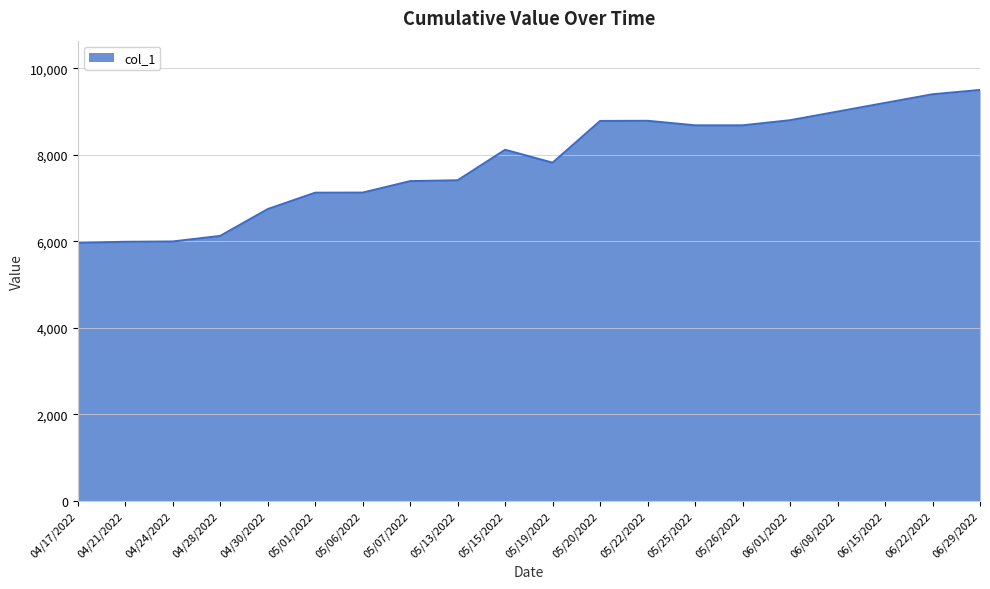

What is the difference between the values at 04/21/2022 and 06/01/2022?

2810